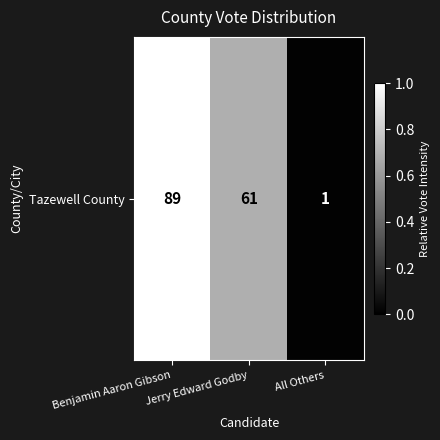

Approximately how many times larger is the value at Jerry Edward Godby compared to Benjamin Aaron Gibson?

0.7